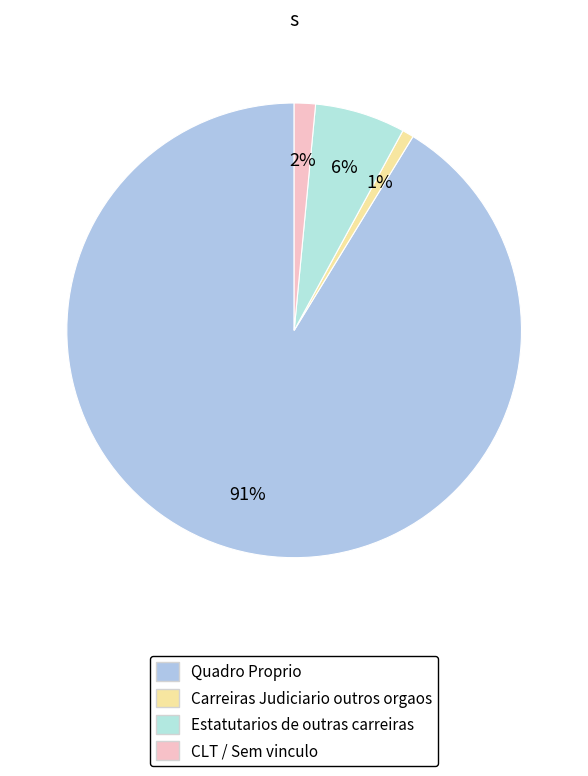

Count the number of slices in the pie.

4